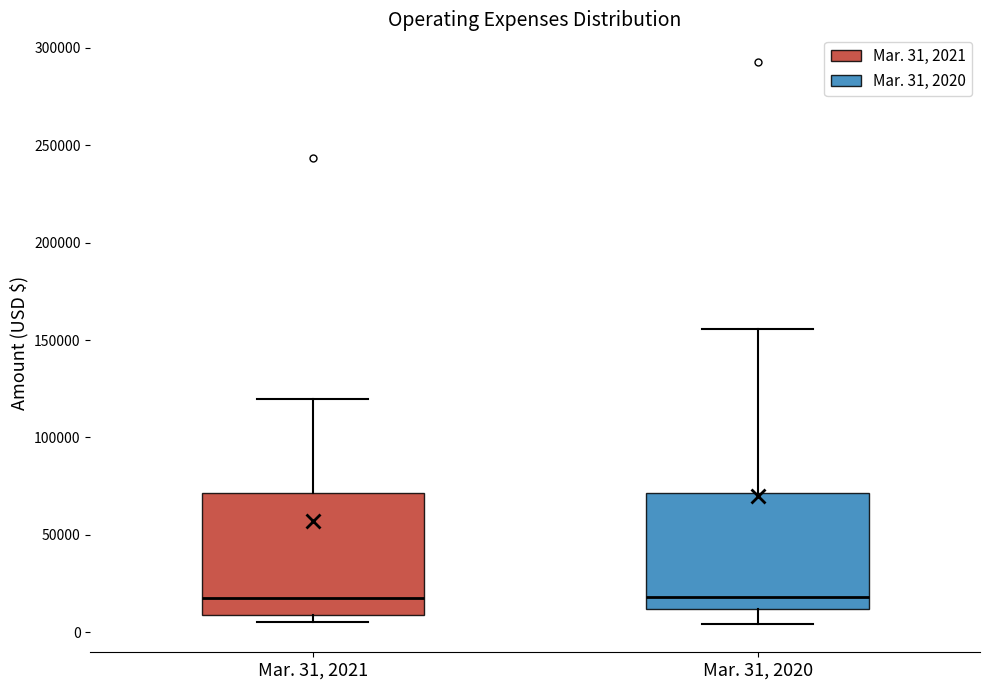

Reading left to right, read every box against the y-axis: the position of its median line, the range the box covers, and the ends of its whiskers. The values are not printed on the chart, so give them approximately, as read against the axis.

Mar. 31, 2021: median 15000, box 10000 to 70000, whiskers 5000 to 120000
Mar. 31, 2020: median 20000, box 10000 to 70000, whiskers 5000 to 155000